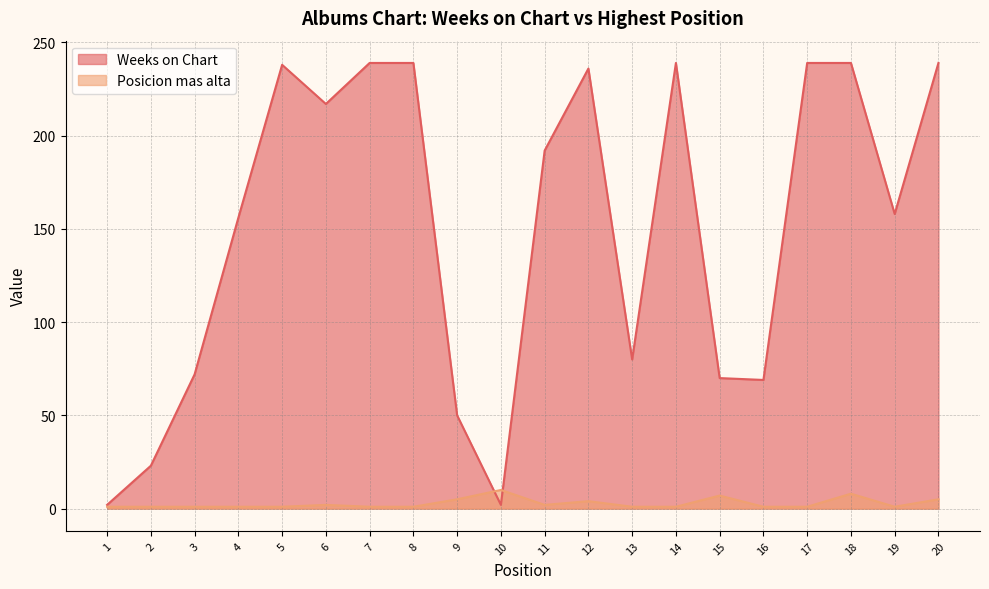

Is the value of Posicion mas alta at 16 greater than the value of Weeks on Chart at 17?

No